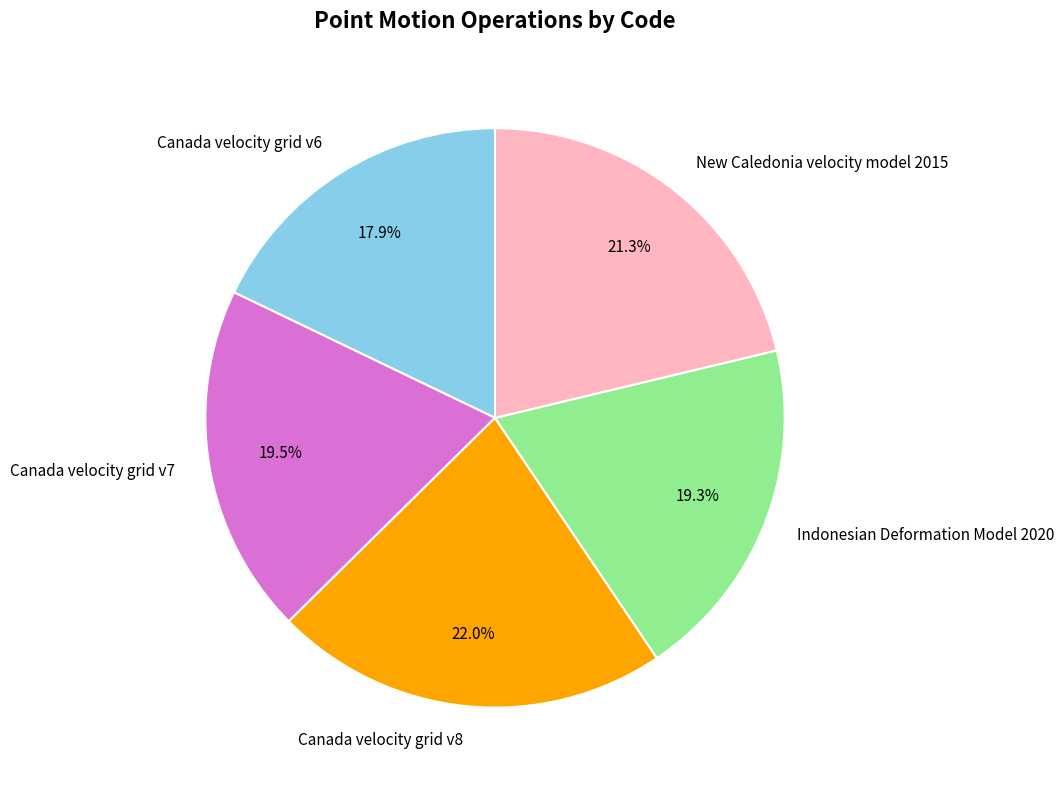

Does Canada velocity grid v6 account for over 50% of the chart?

No